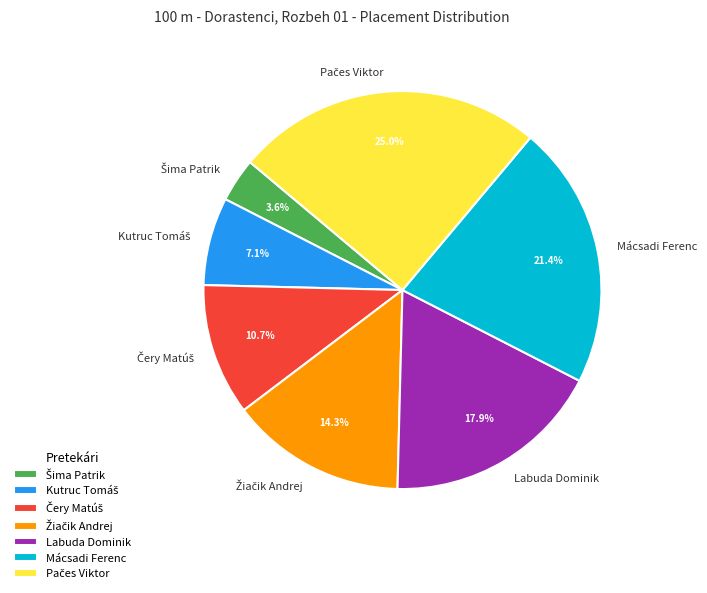

Which has a higher value, Labuda Dominik or Mácsadi Ferenc?

Mácsadi Ferenc